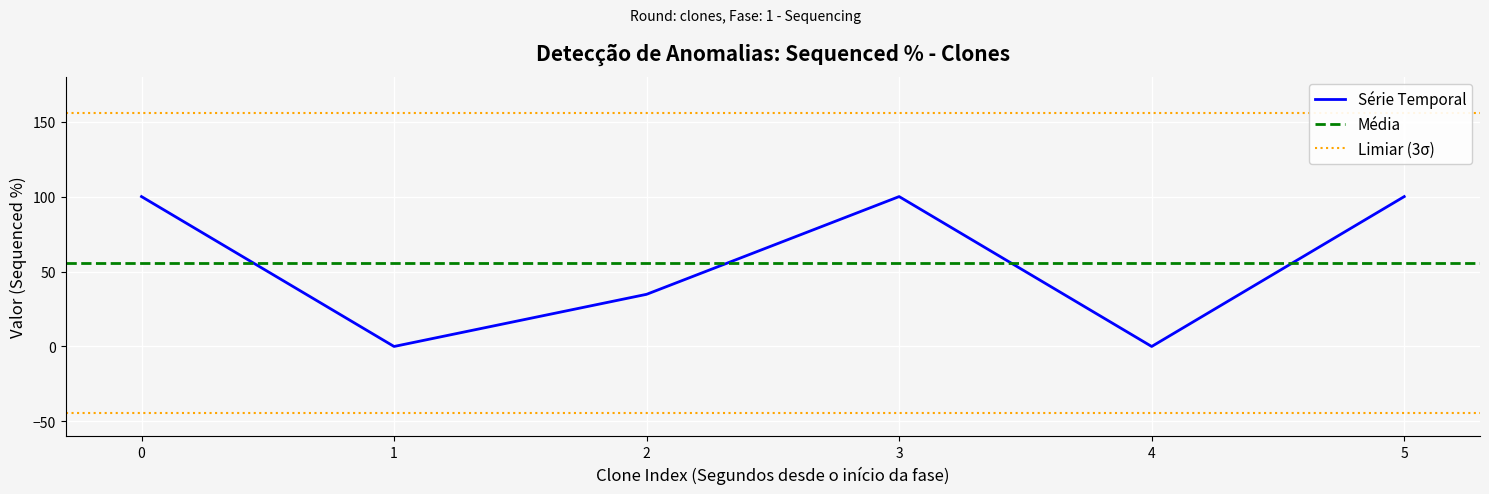

What is the greatest value displayed?

100.0